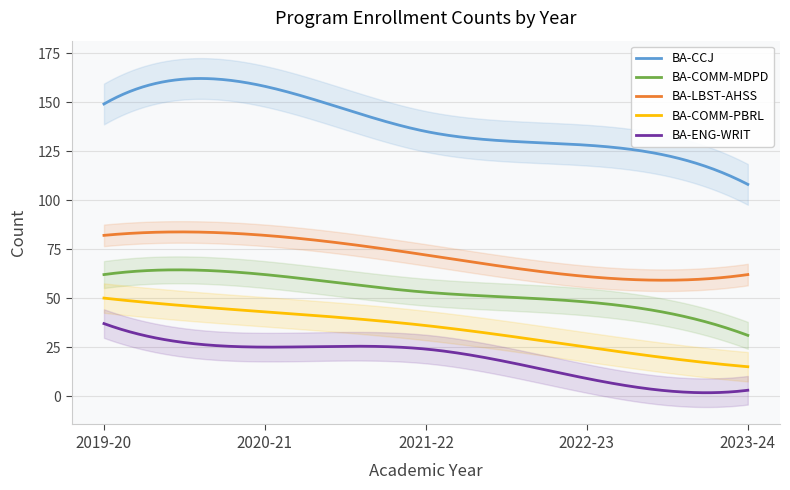

Between 0 and 1, which is larger?

1